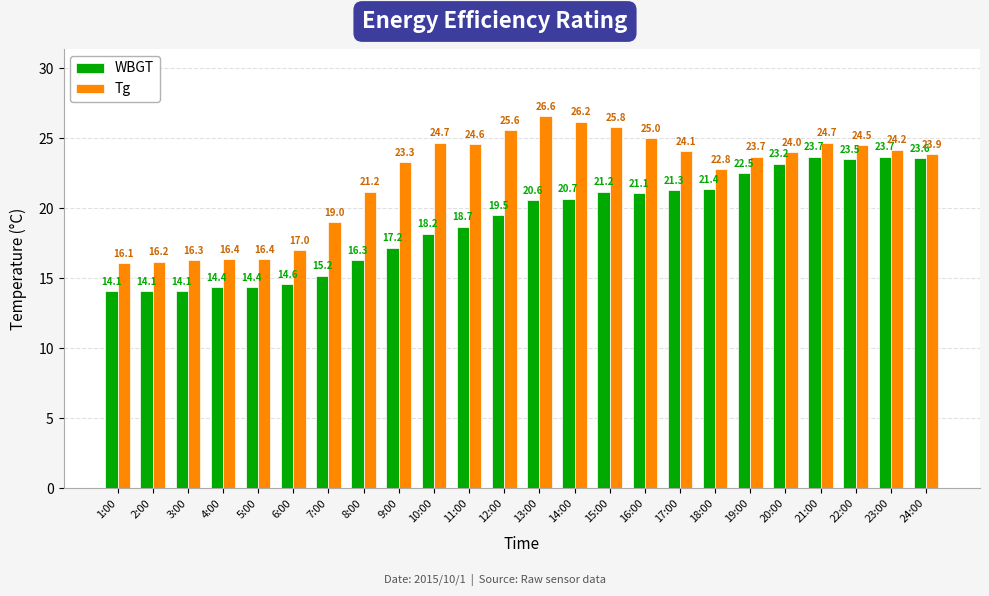

What is the approximate value of WBGT at 14:00?

20.7